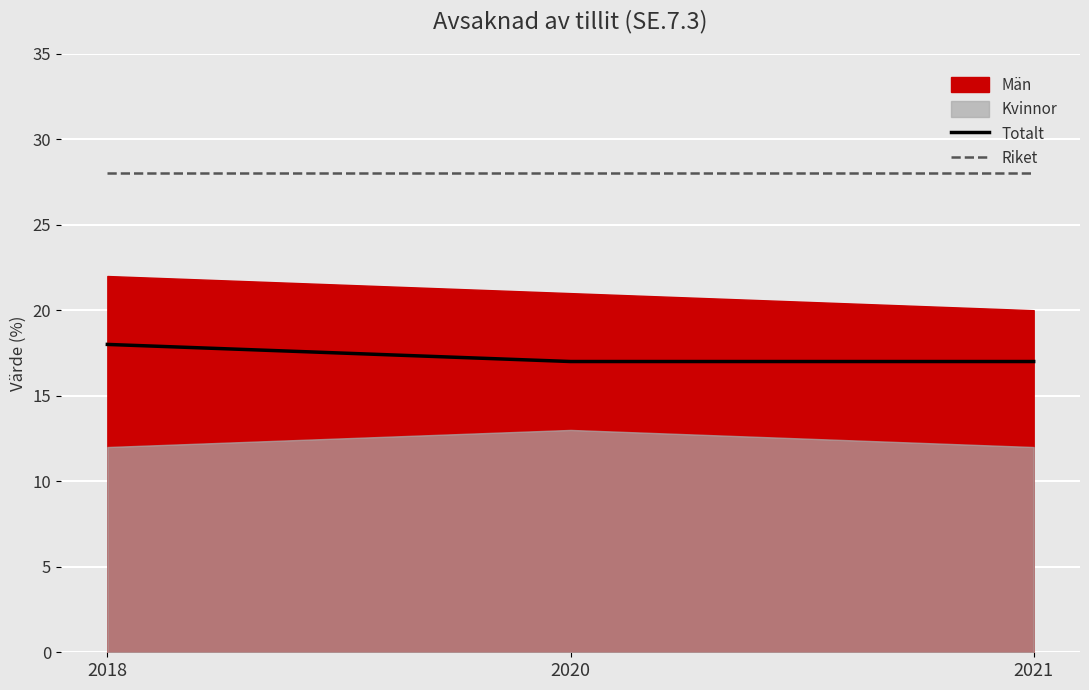

What is the value of the Totalt point at the 2nd from the left?

17